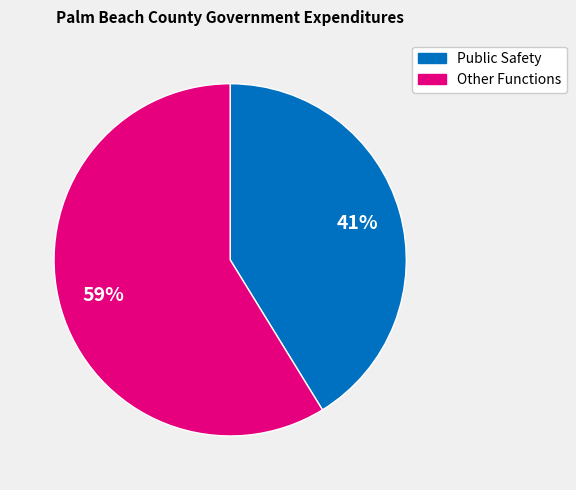

To the nearest percent, what is the average slice percentage?

50%